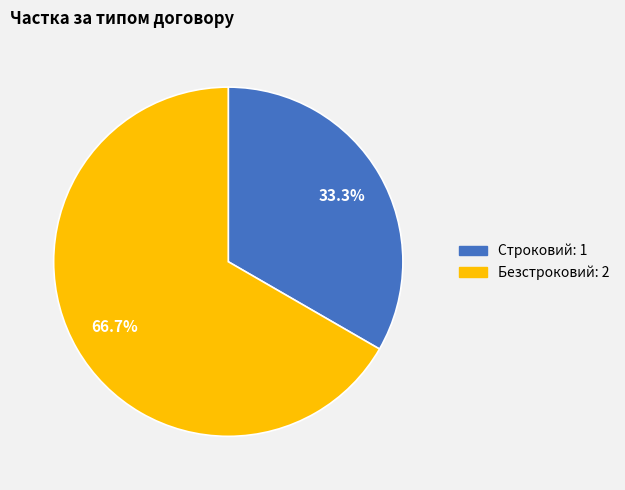

Combined, what portion of the pie is Строковий and Безстроковий?

100.0%